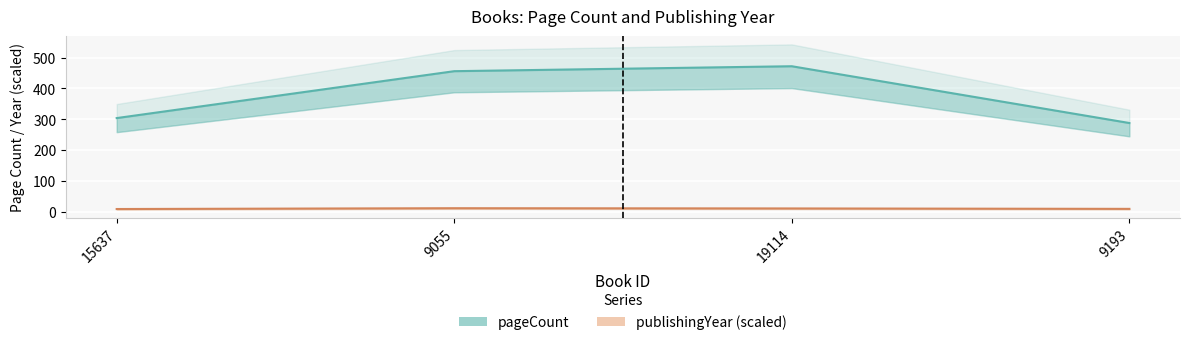

What value does the publishingYear (scaled) series have at 9193?

9.8